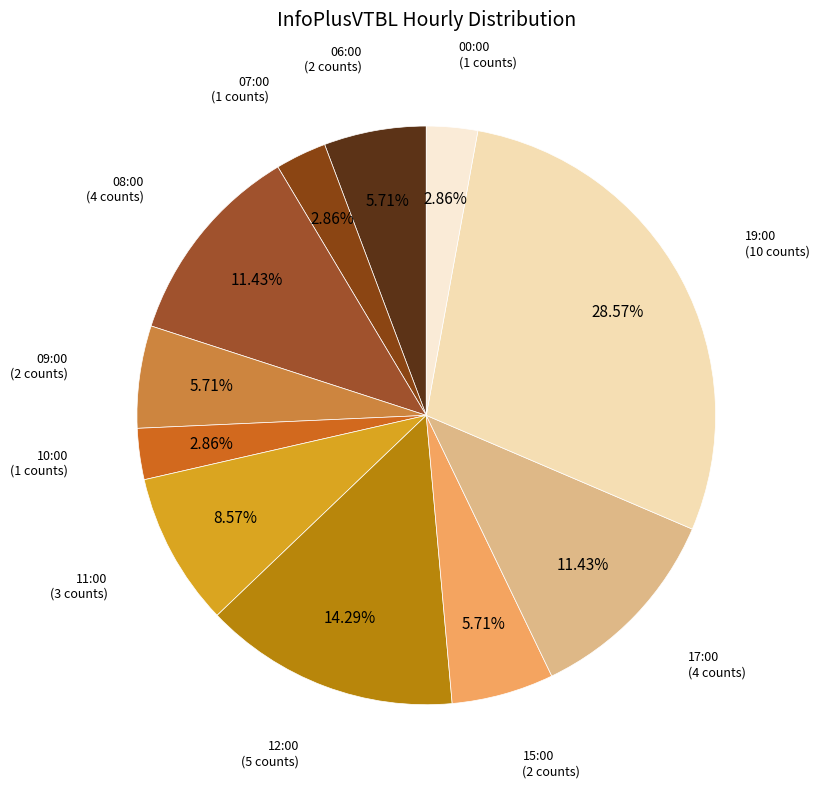

How many slices are in this pie chart?

11